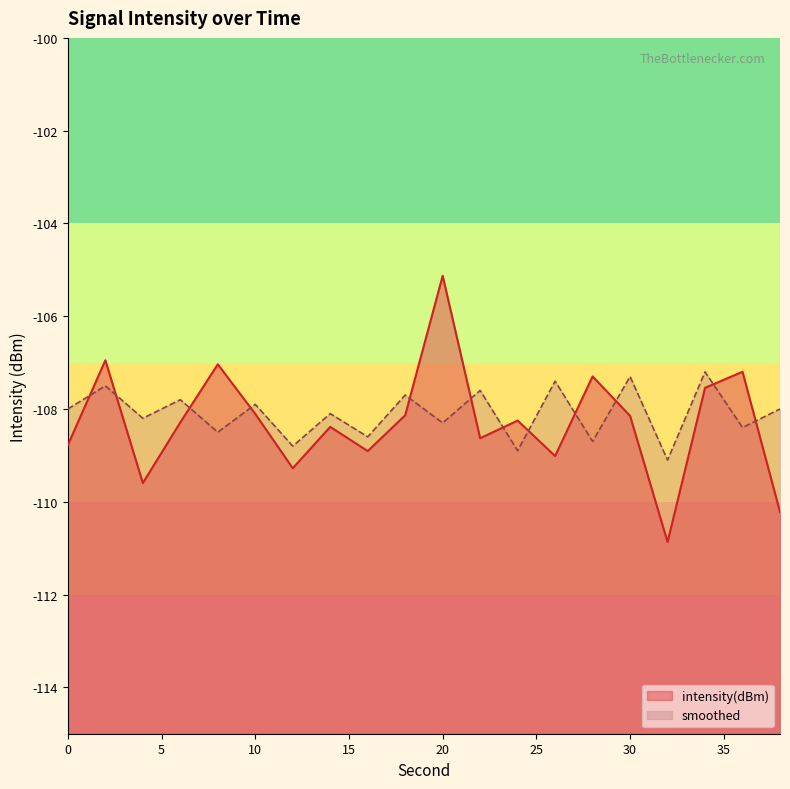

Rank the series by their maximum value, from lowest to highest.

smoothed, intensity(dBm)